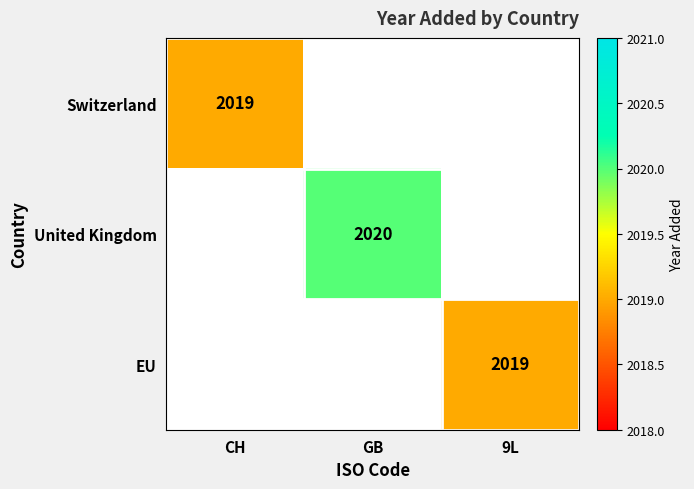

At how many categories does at least one series exceed 2019?

1